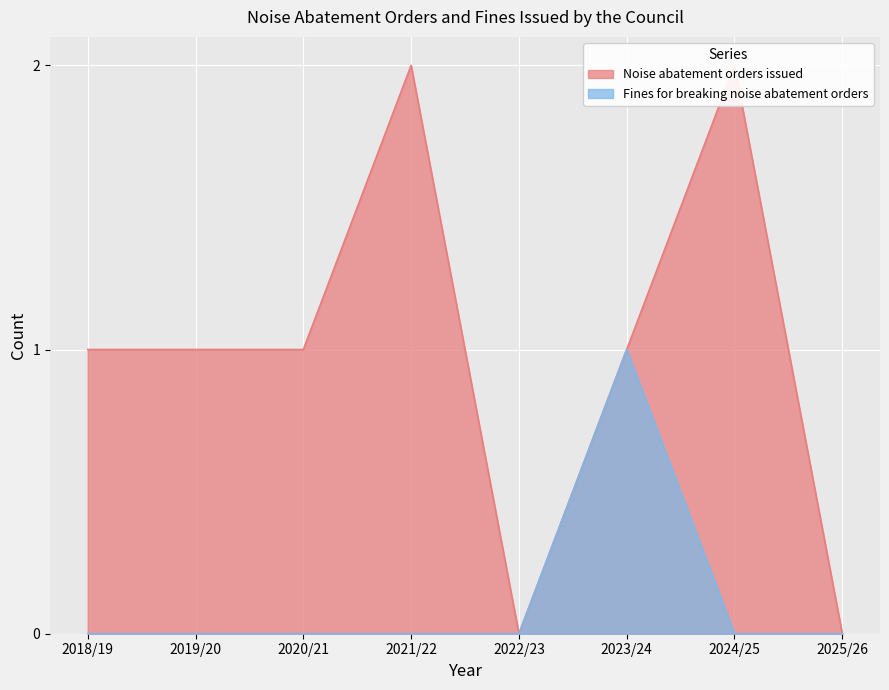

How many values in the Noise abatement orders issued series are below 1?

2